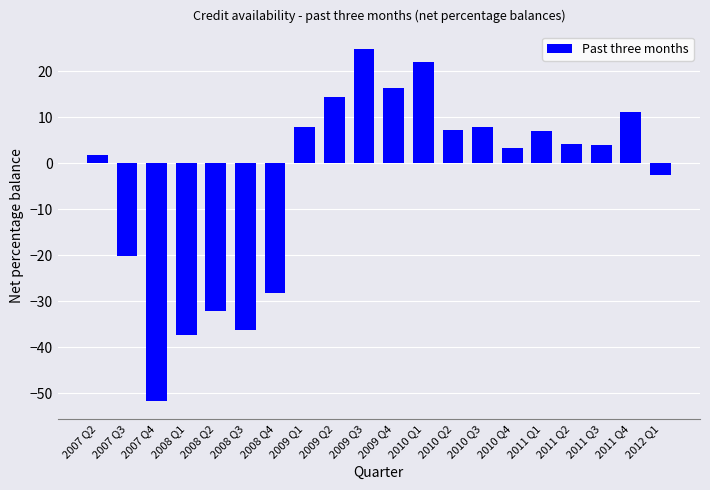

What is the change in value from 2008 Q1 to 2010 Q1?

+59.2